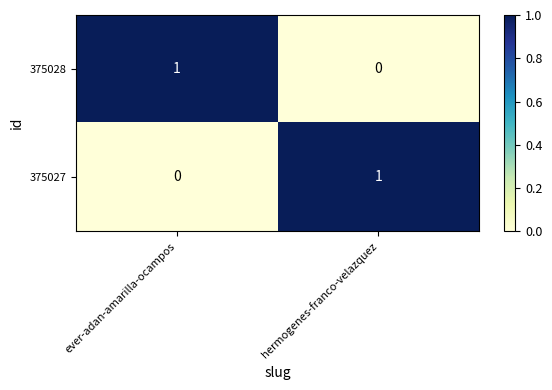

How many distinct data groups are displayed?

2